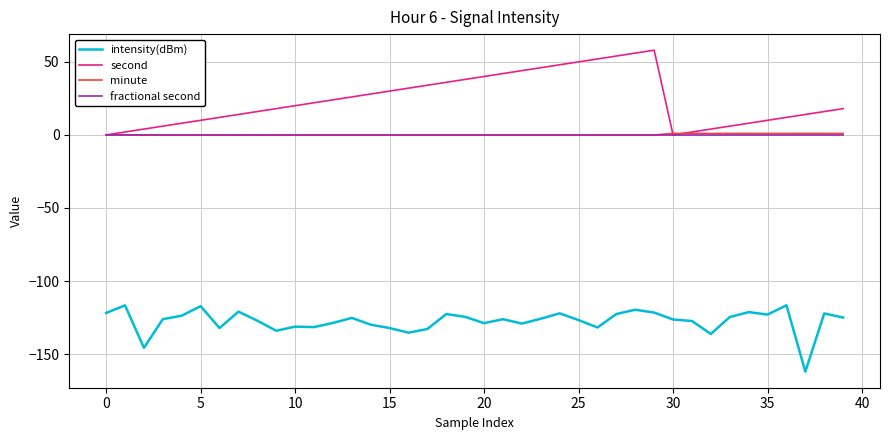

What is the smallest value displayed?

-162.0